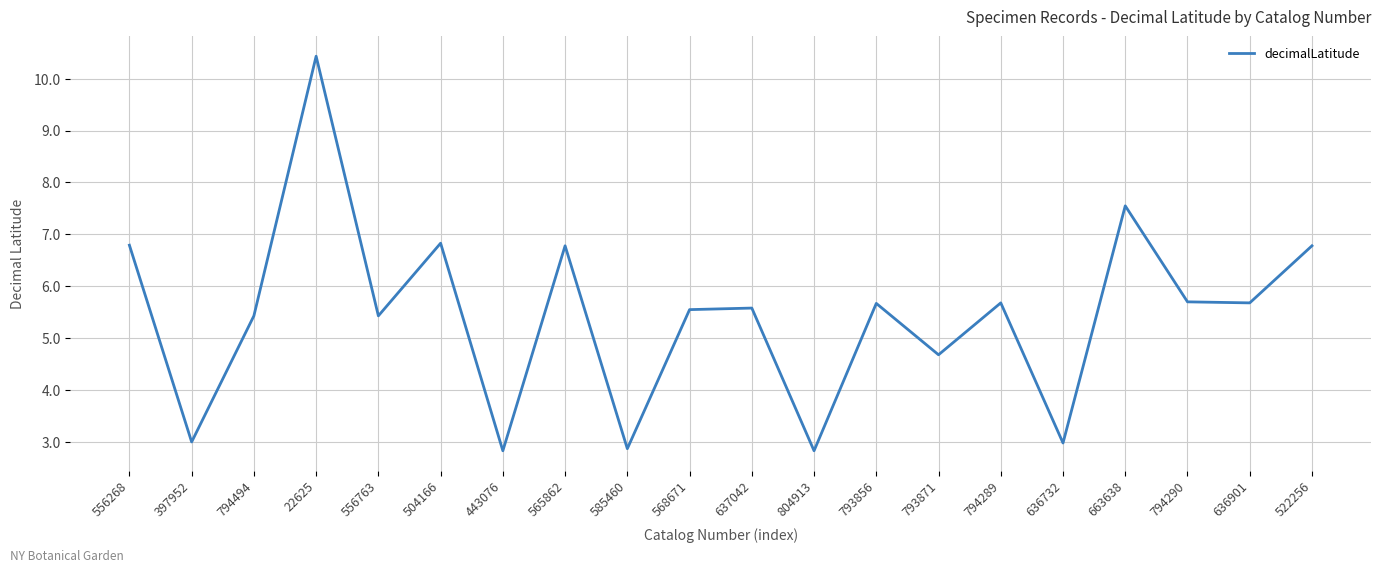

What position from the left is 585460?

9